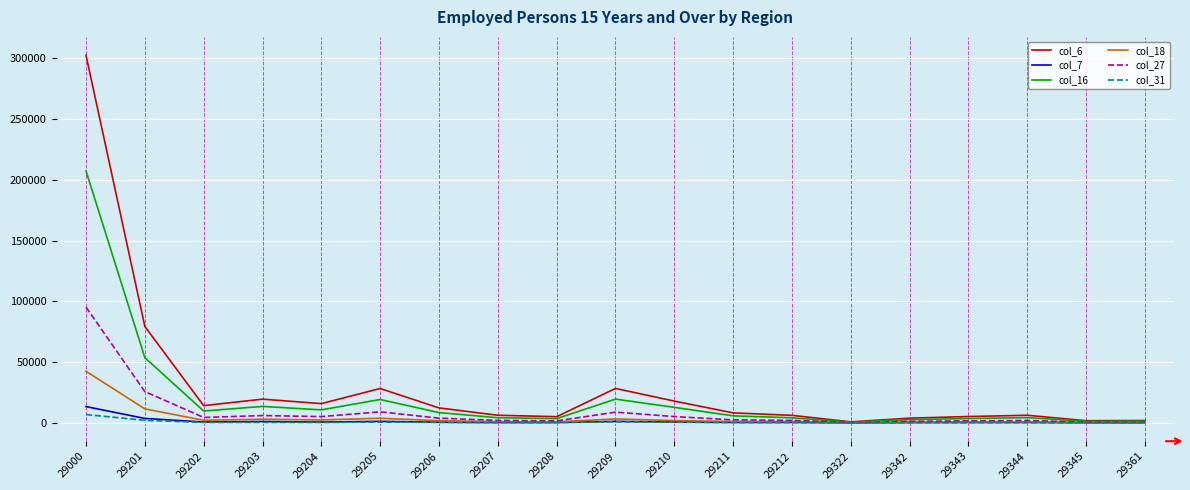

What is the maximum value shown in the chart?

302440